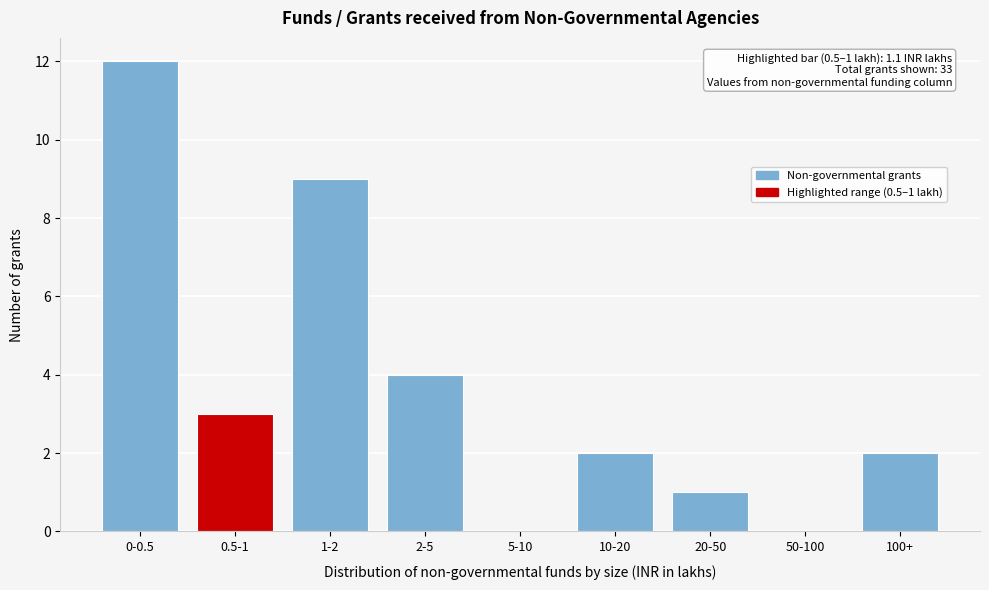

Reading left to right, transcribe all the data shown in this chart.

0-0.5=12	0.5-1=3	1-2=9	2-5=4	5-10=0	10-20=2	20-50=1	50-100=0	100+=2